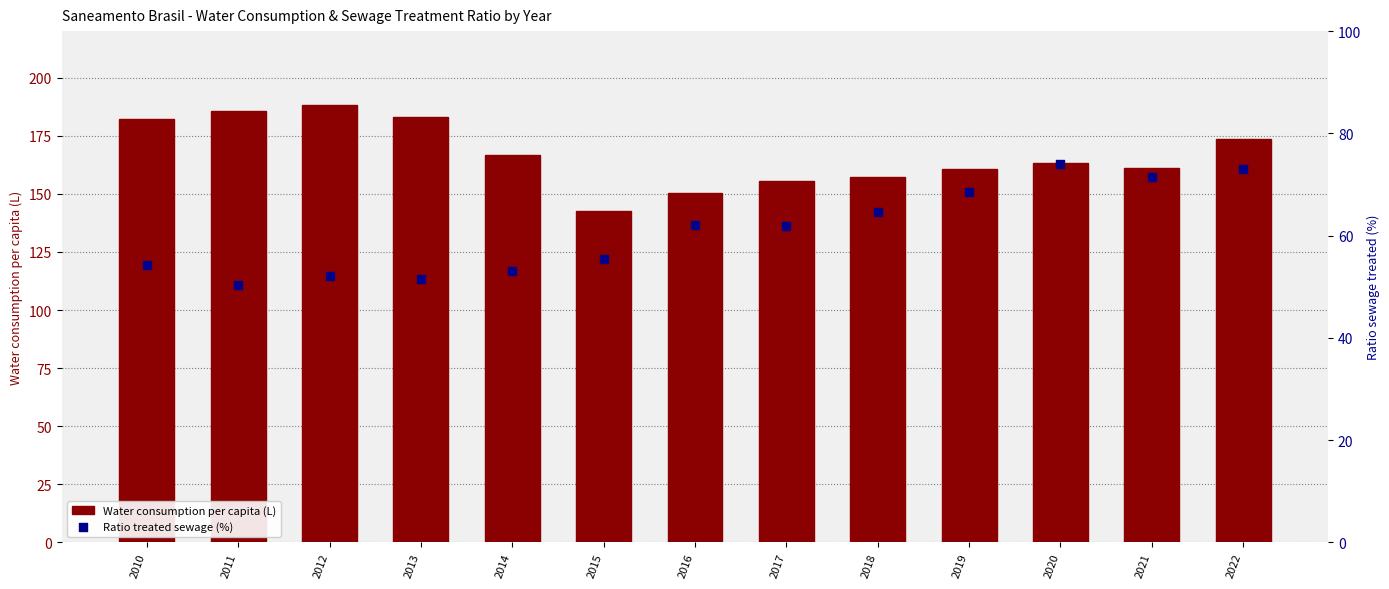

Which series has the largest total across all categories?

Water consumption per capita (L)